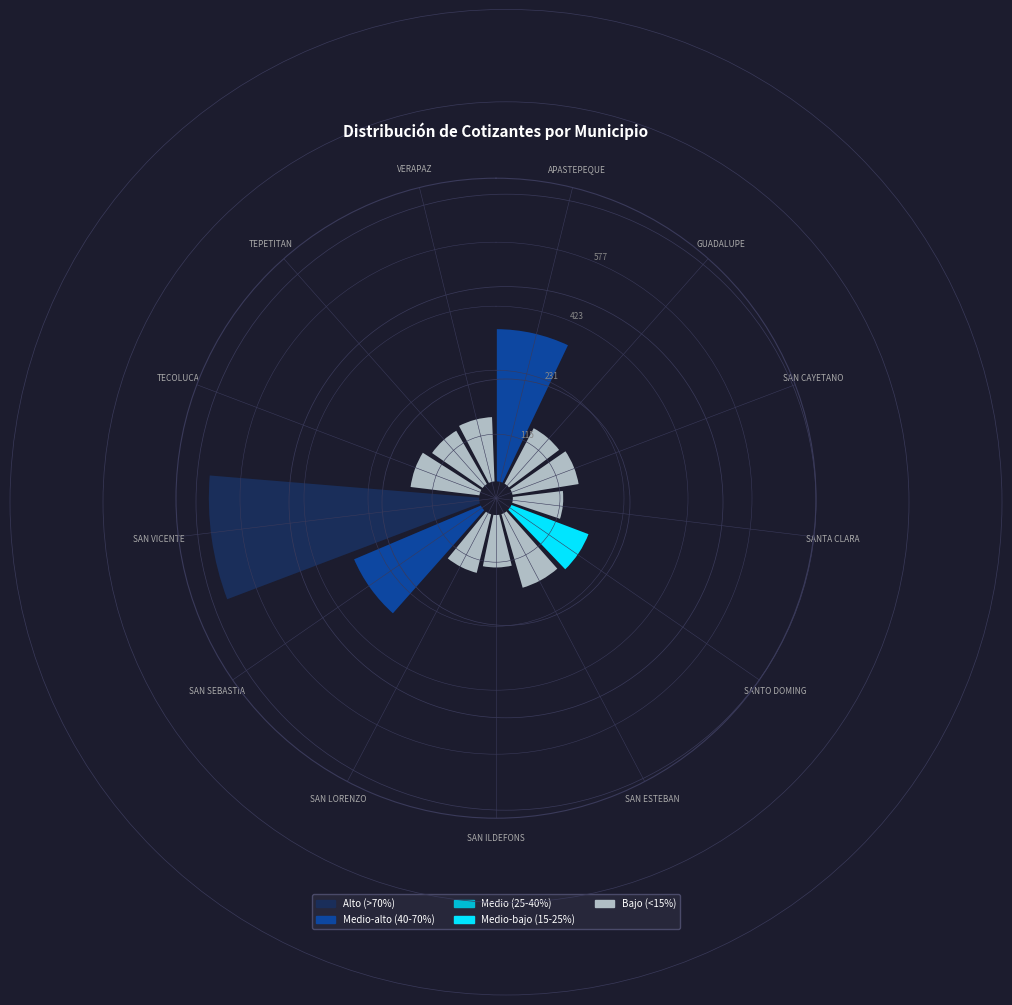

To the nearest percent, what portion does SAN ILDEFONS represent?

4%